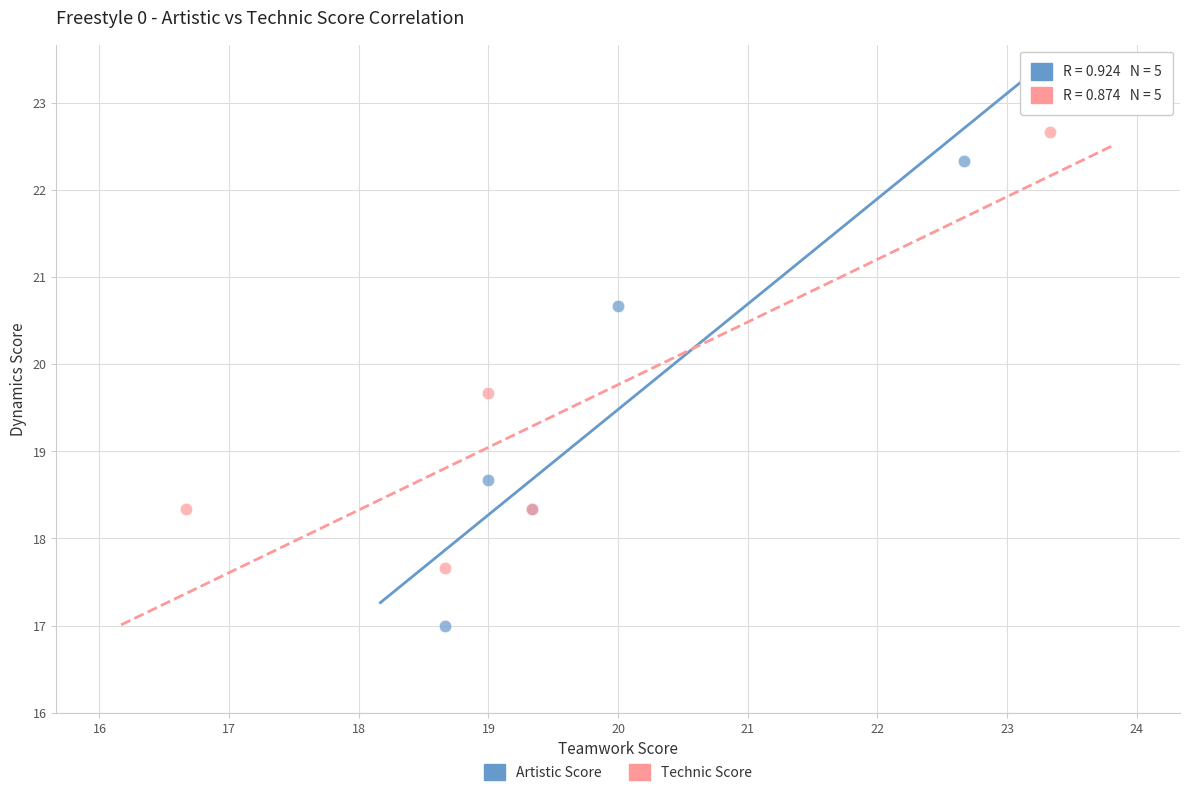

Which series has the largest Y range (max minus min)?

Artistic Score